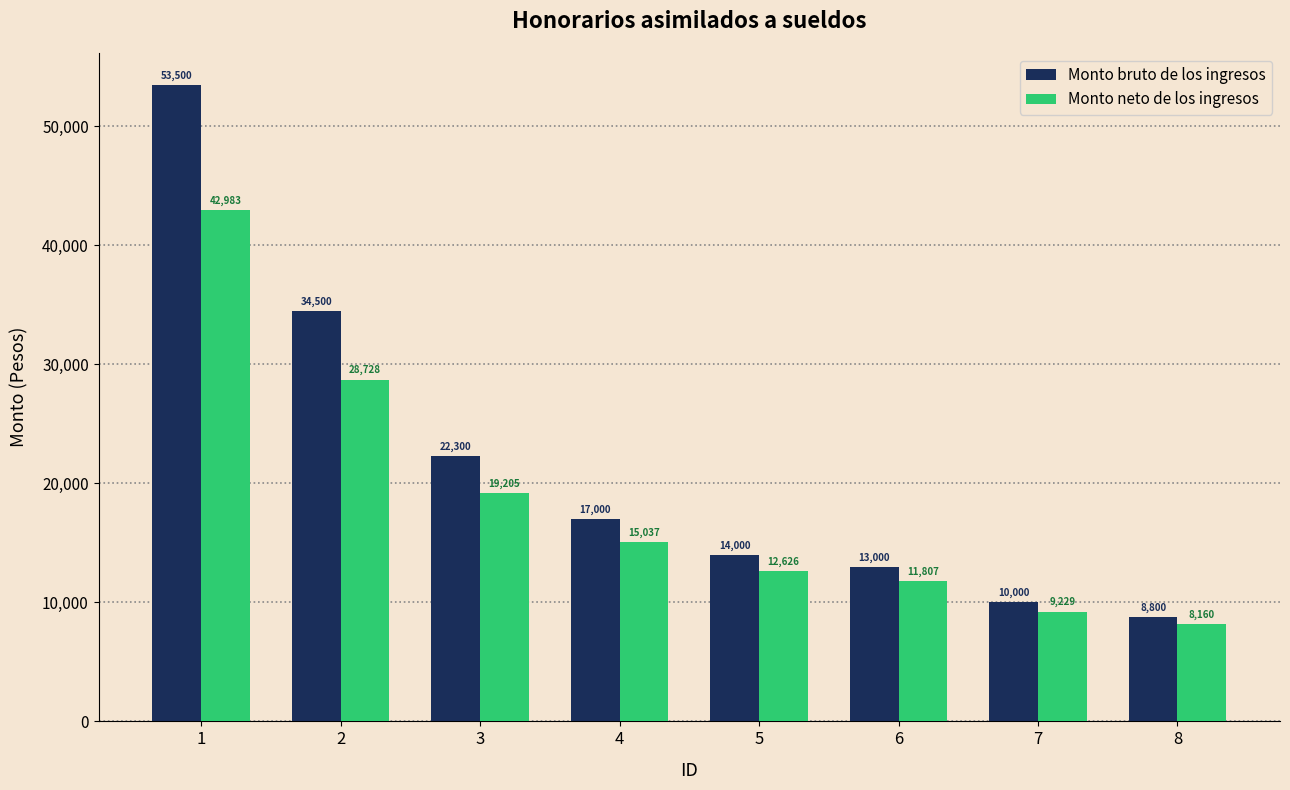

Which label corresponds to the largest value in the chart?

1